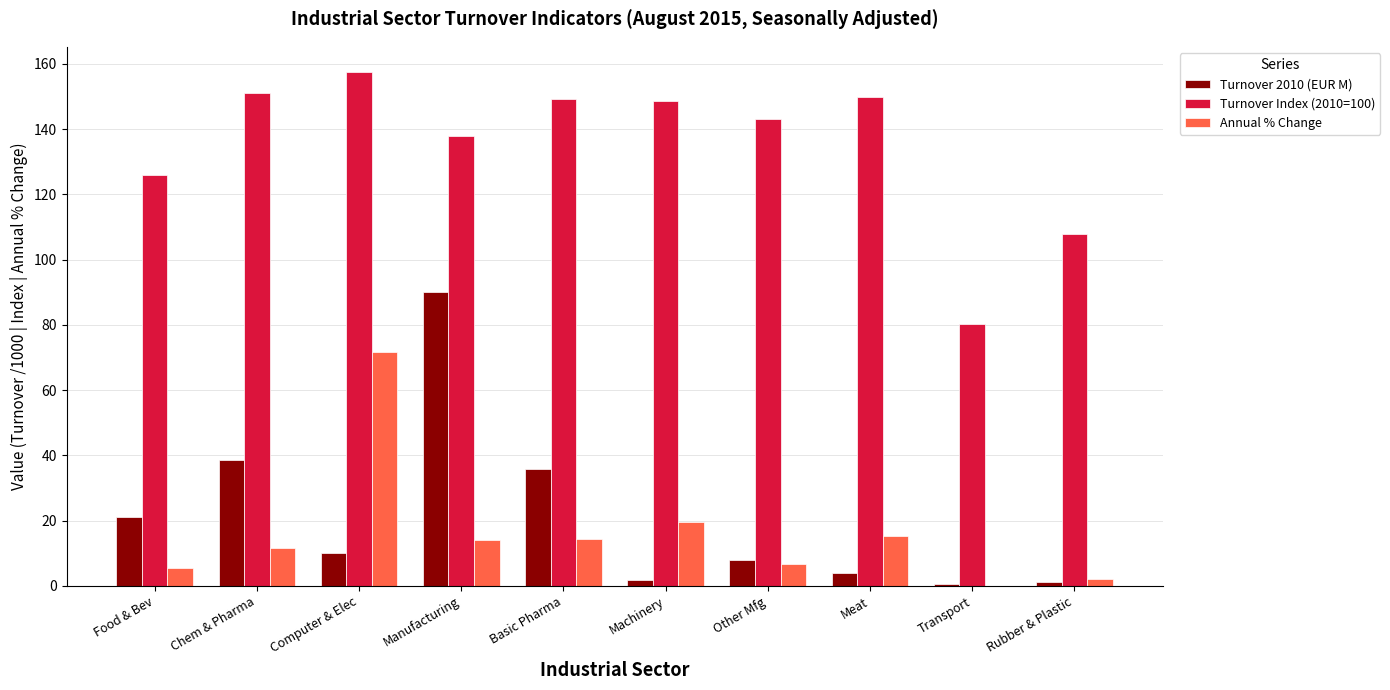

The value of Turnover 2010 (EUR M) at Computer & Elec is 10.2. True or false?

True